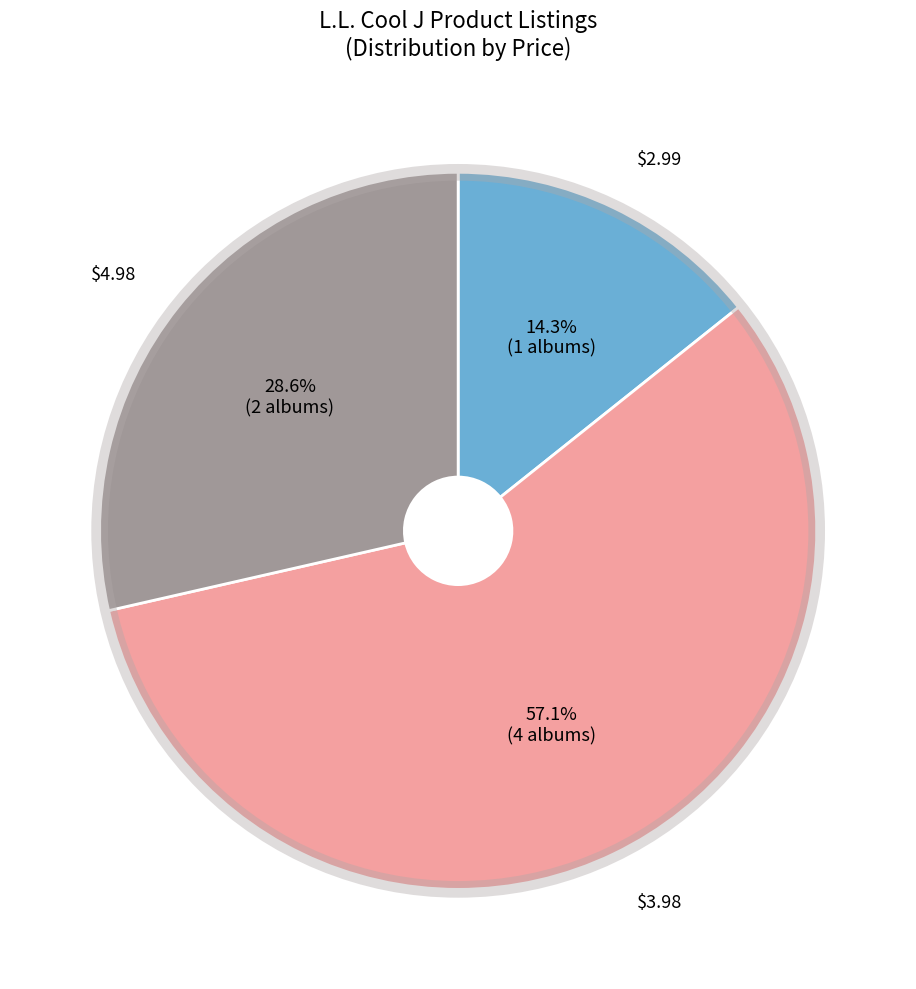

Is there a majority slice in this chart?

Yes